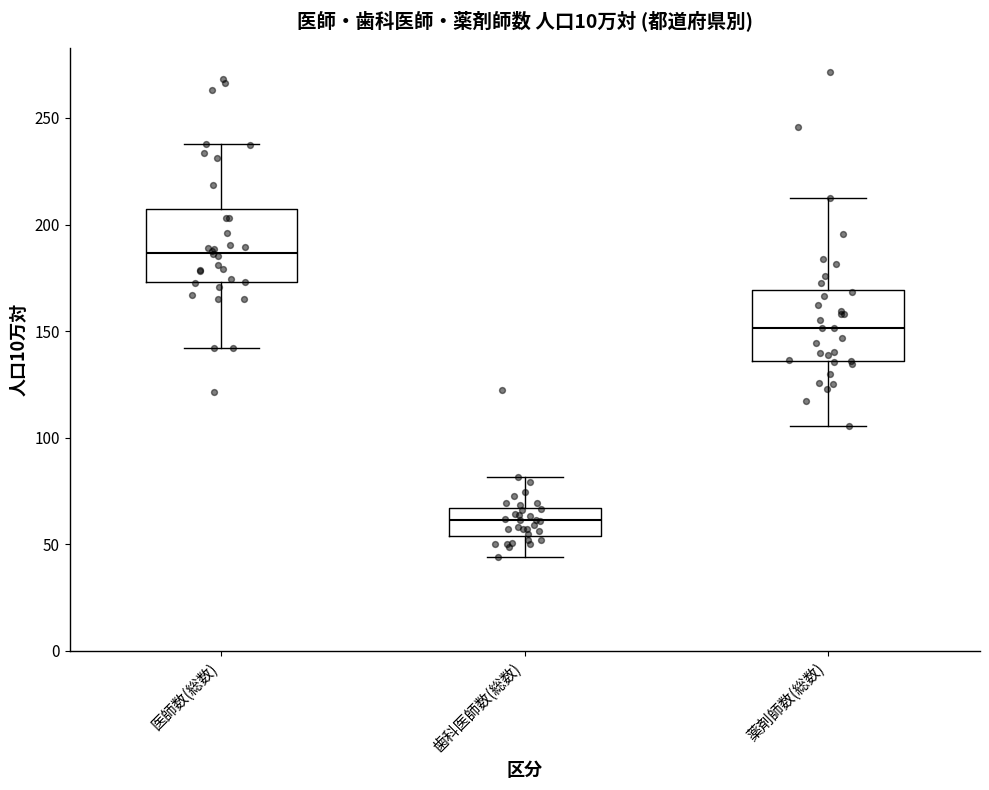

Which box's median line is the highest?

医師数(総数)